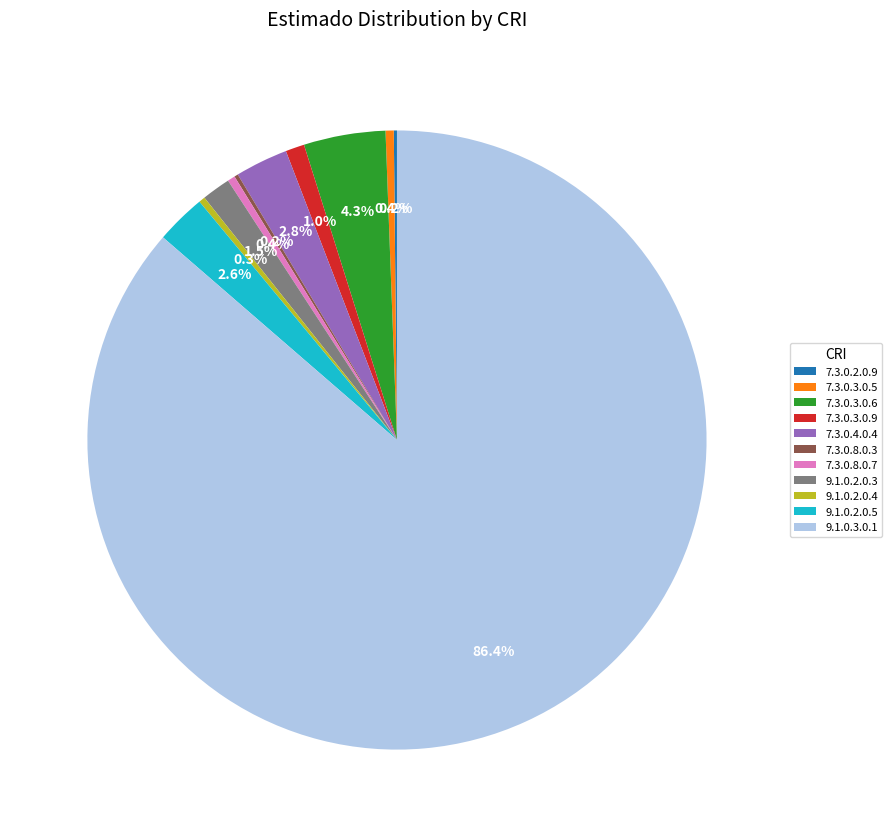

Is it true that 9.1.0.2.0.3 is 15% of the pie?

False